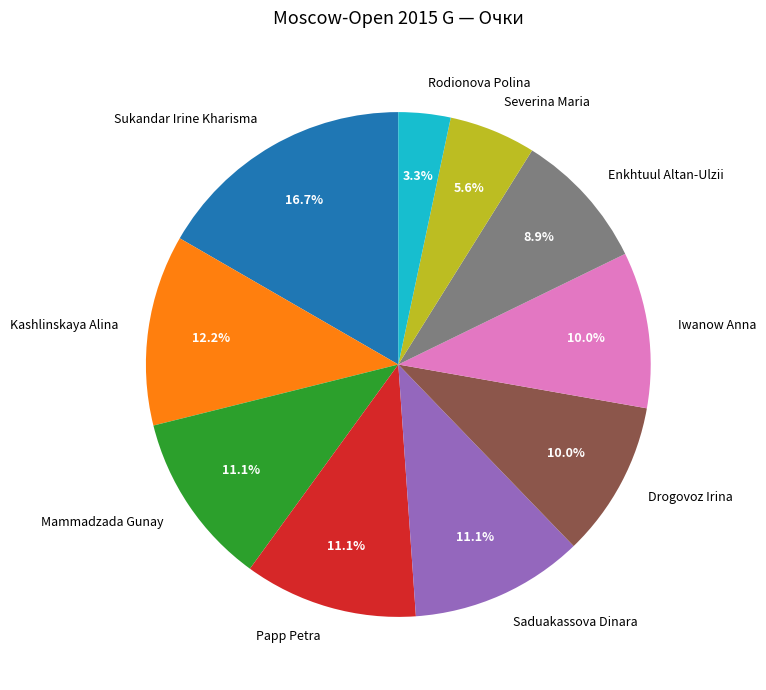

Approximately how many times larger is the value at Iwanow Anna compared to Kashlinskaya Alina?

0.8